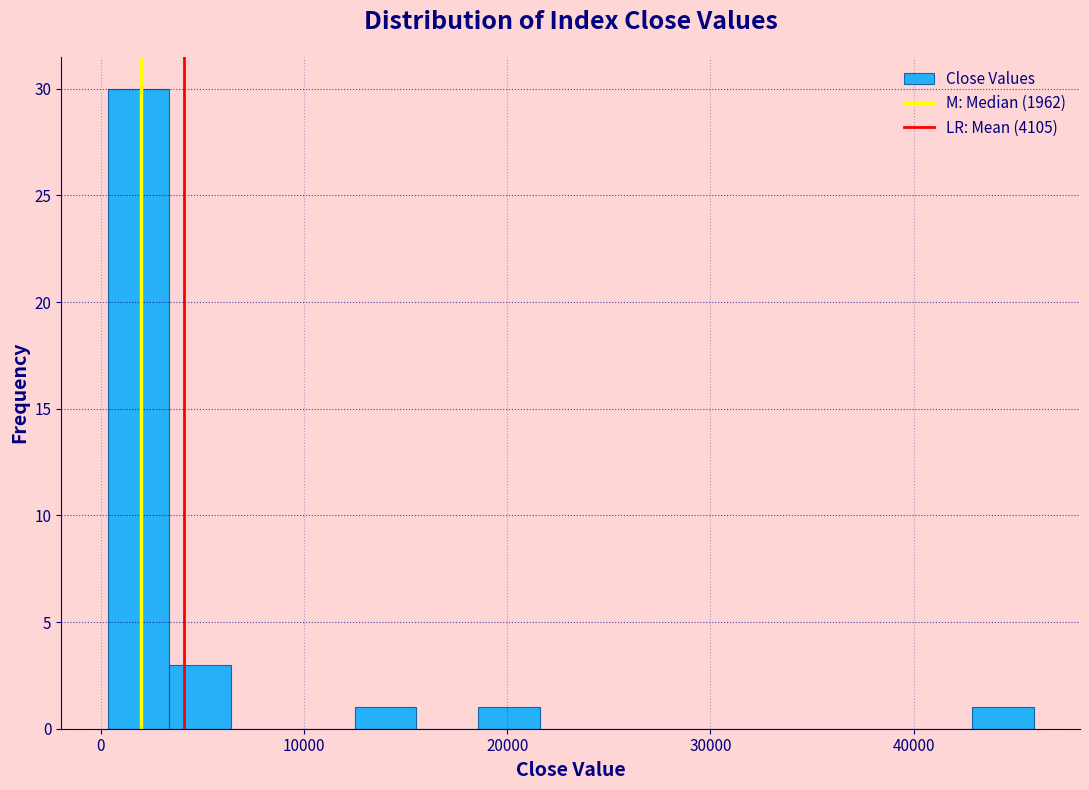

Read against the x-axis, roughly where is the centre of the tallest bar?

2000